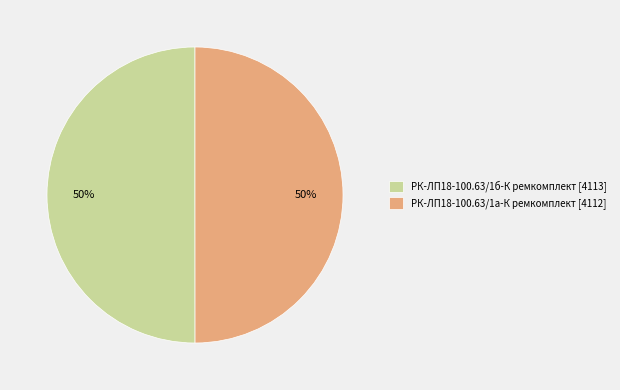

True or false: РК-ЛП18-100.63/1б-К ремкомплект accounts for 40% of the total.

False